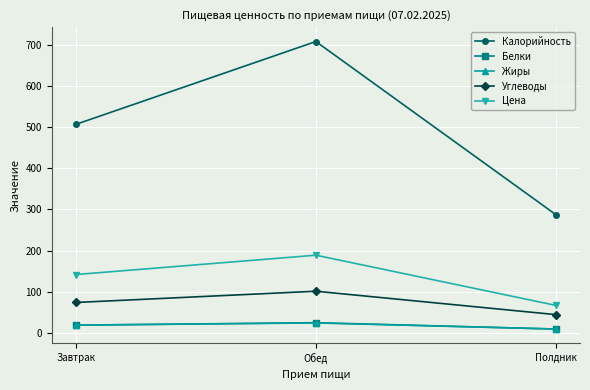

What are all the series names shown in the legend?

Калорийность, Белки, Жиры, Углеводы, Цена